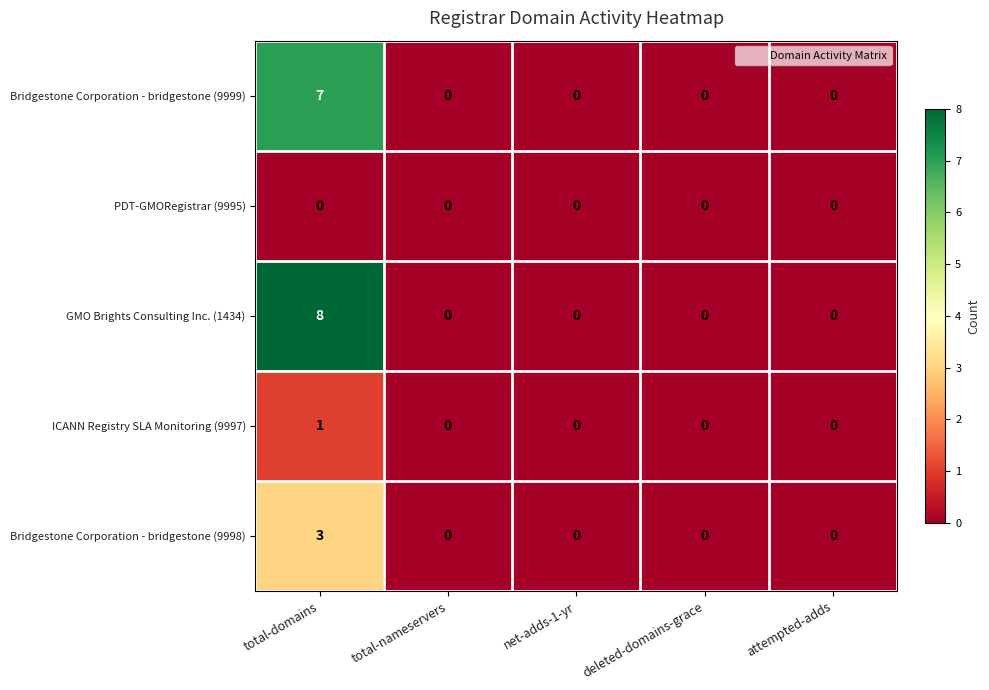

Is the value of GMO Brights Consulting Inc. (1434) at total-domains greater than the value of PDT-GMORegistrar (9995) at net-adds-1-yr?

Yes